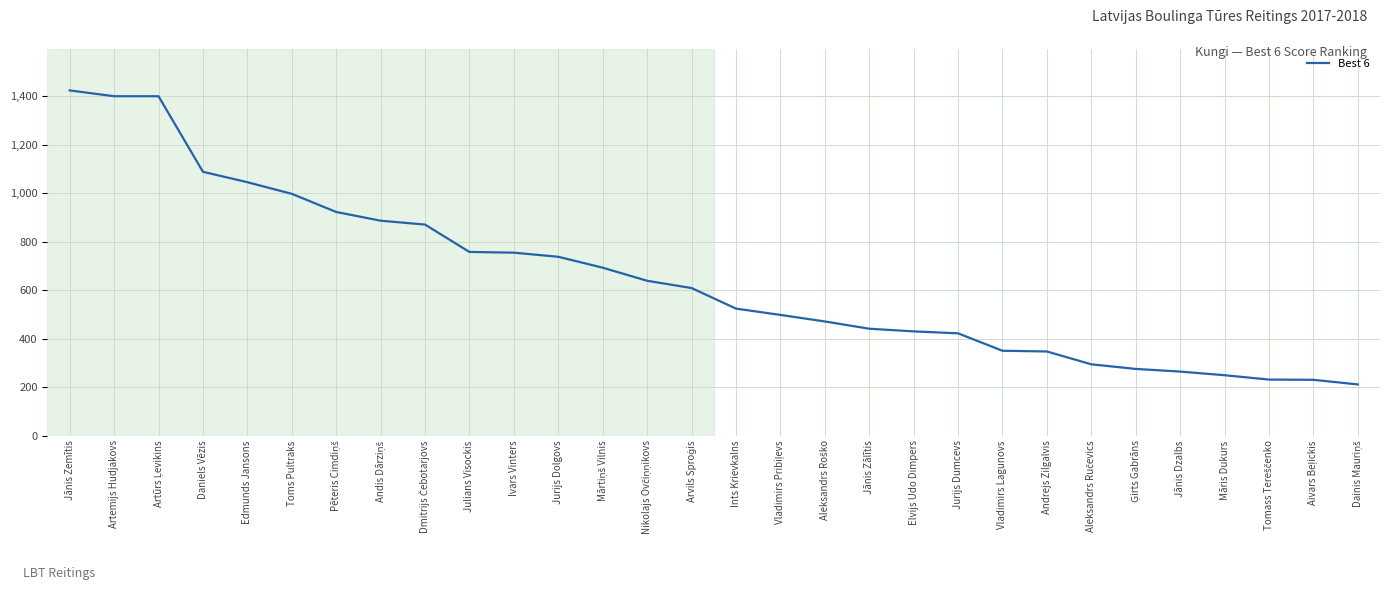

Is it true that the value at Ivars Vinters is 239?

False